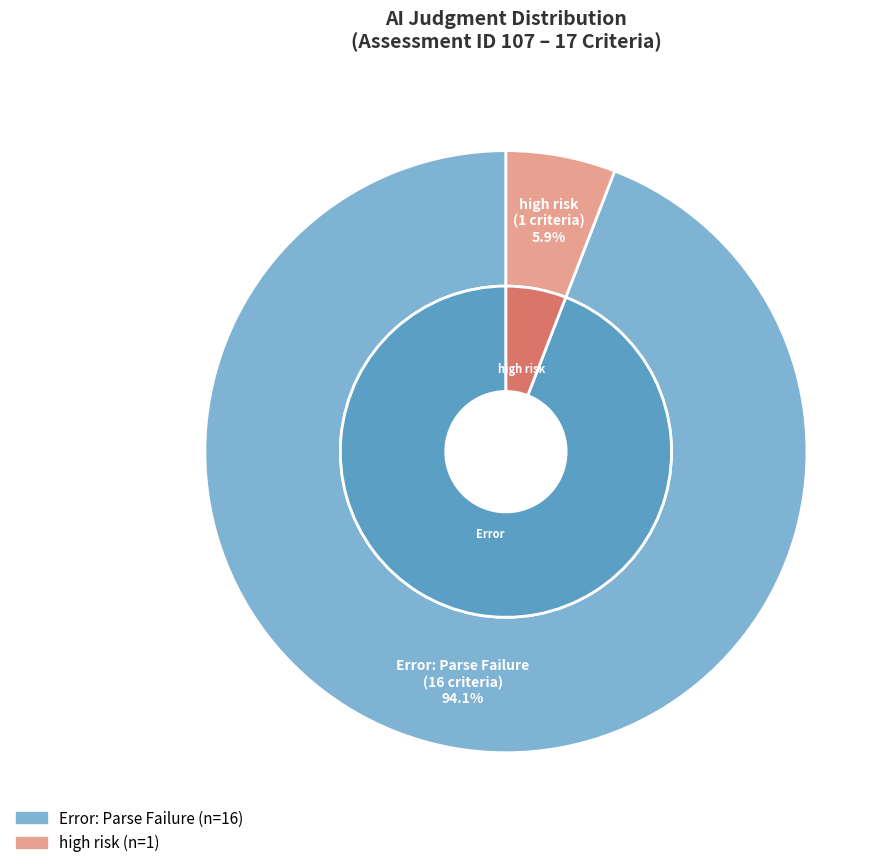

What is the largest slice in the pie chart?

Error: Parse Failure